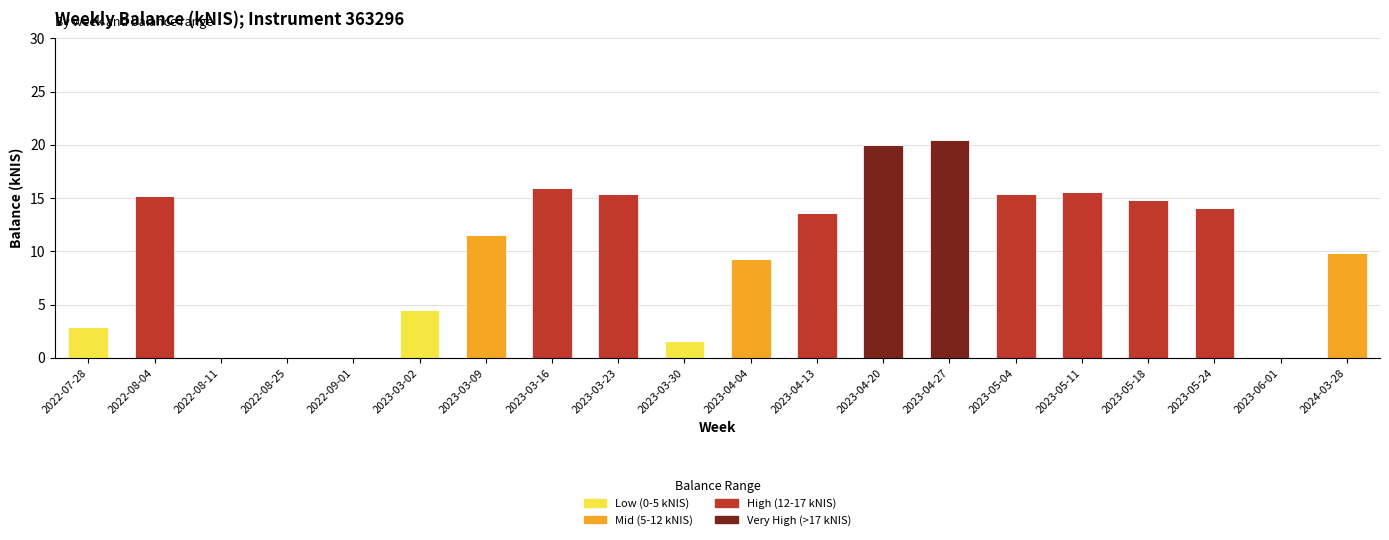

What is the sum of all Low (0-5 kNIS) values?

9.0